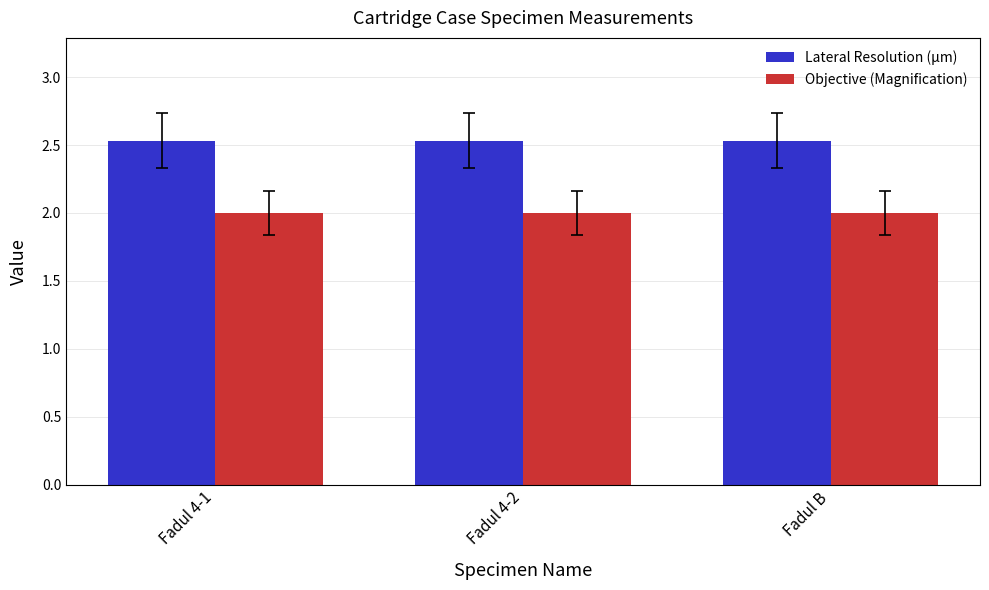

What is the average value of the Lateral Resolution (µm) series?

2.5